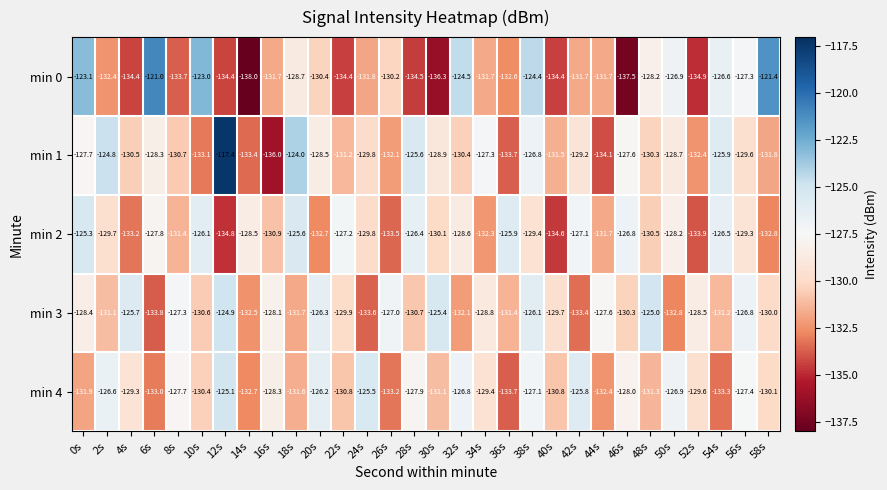

The min 0 series shows -126.6 at 54s. True or false?

True